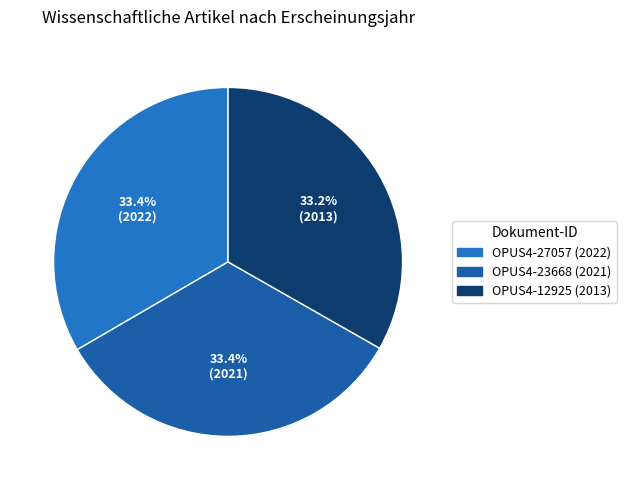

Rank the categories by value from highest to lowest.

OPUS4-27057, OPUS4-23668, OPUS4-12925